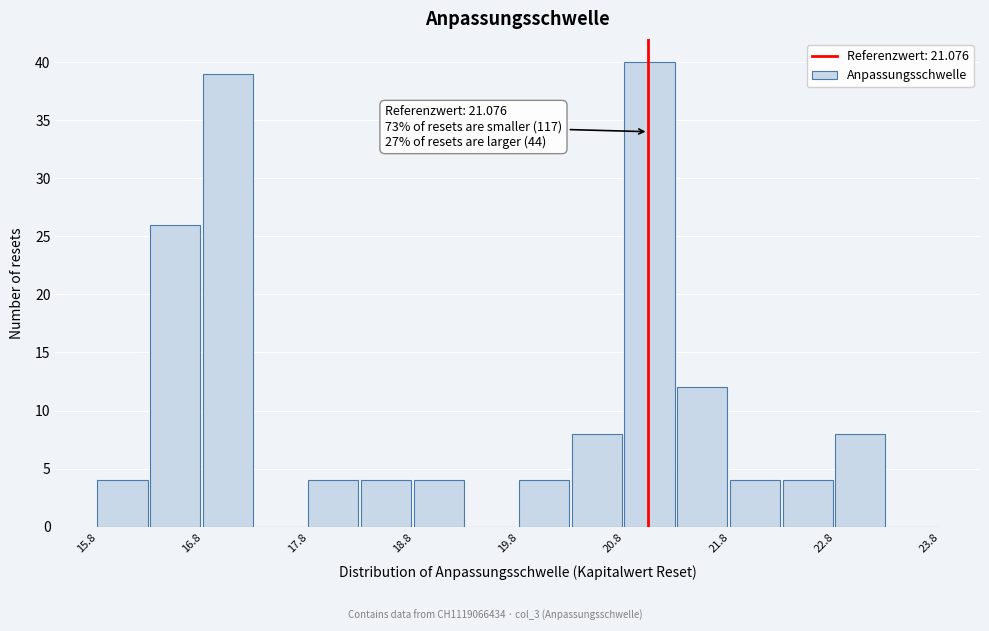

Which range on the x-axis has the tallest bar?

20.8 to 21.3